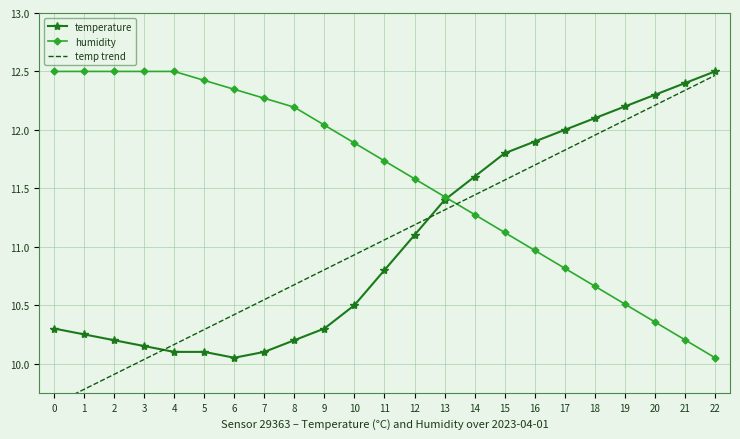

What is the difference between the highest and lowest values at 7?

2.2